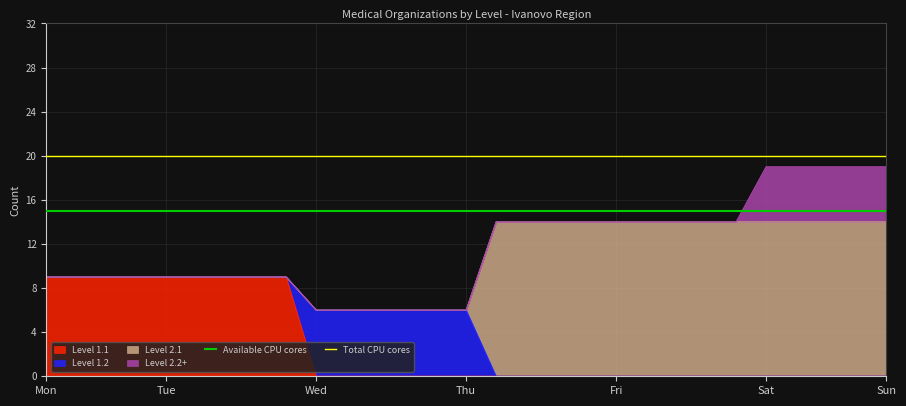

Which series has the largest total across all categories?

Total CPU cores